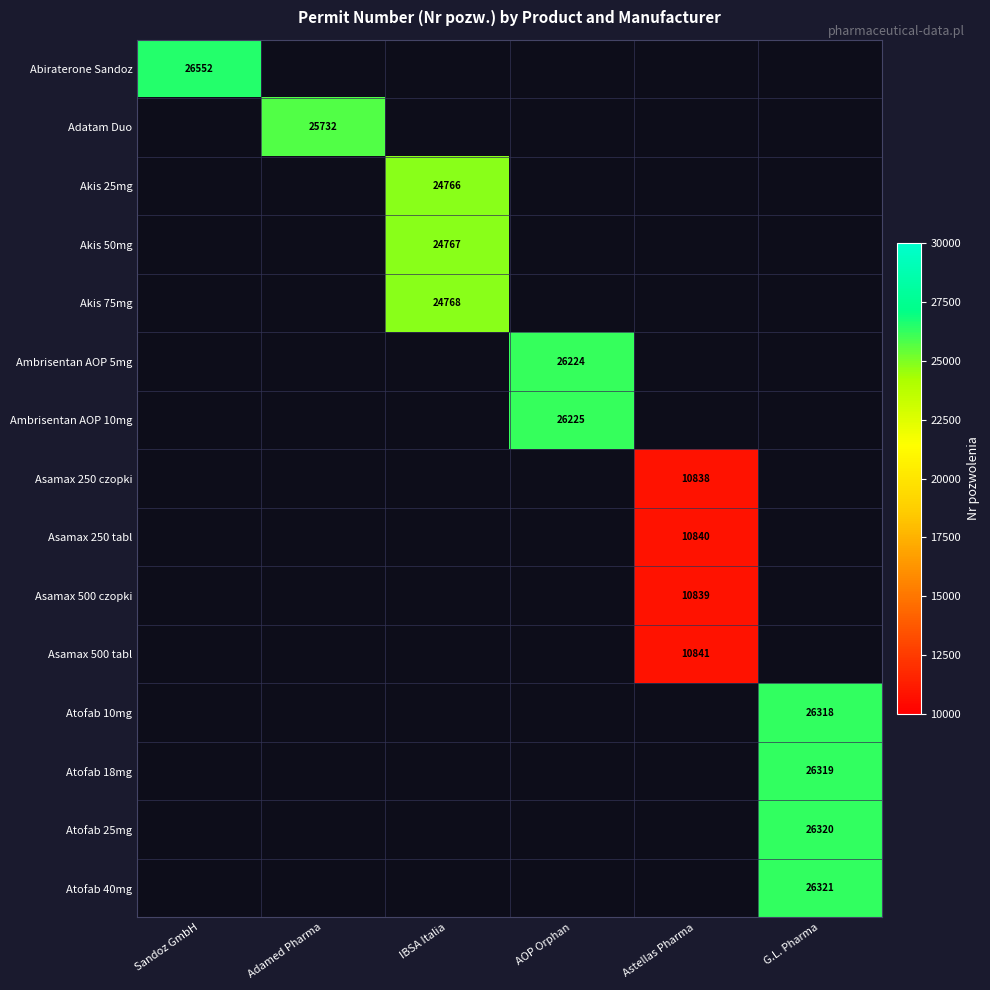

At how many categories does at least one series exceed 20267?

5